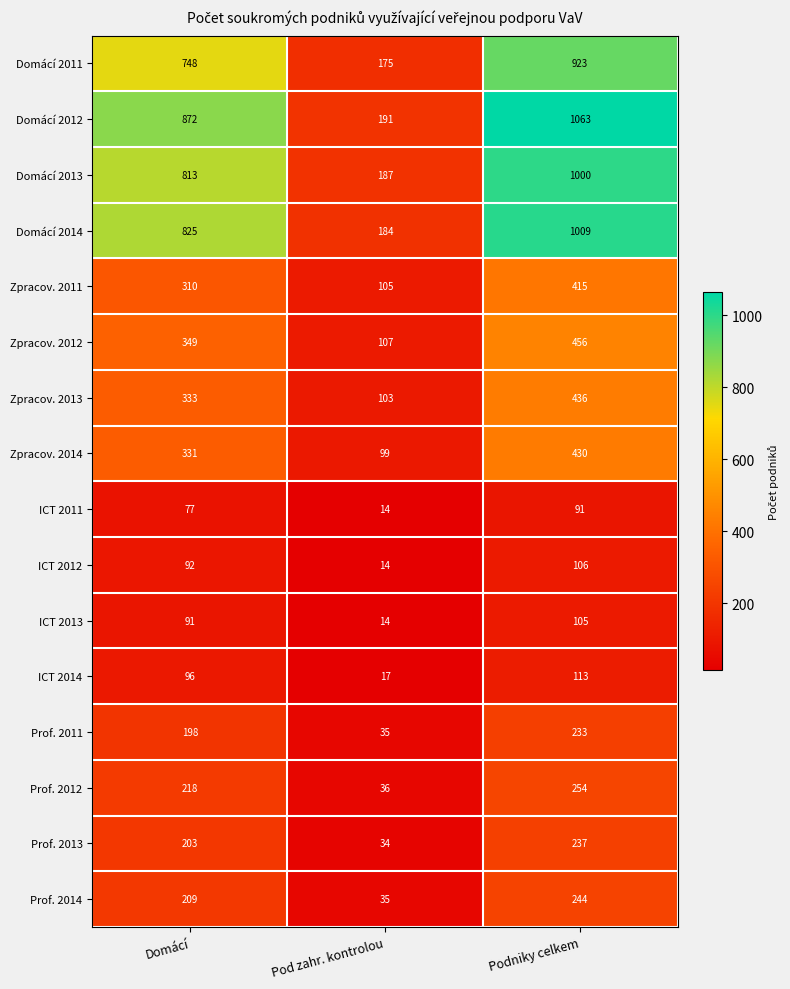

What is the greatest value displayed?

1063